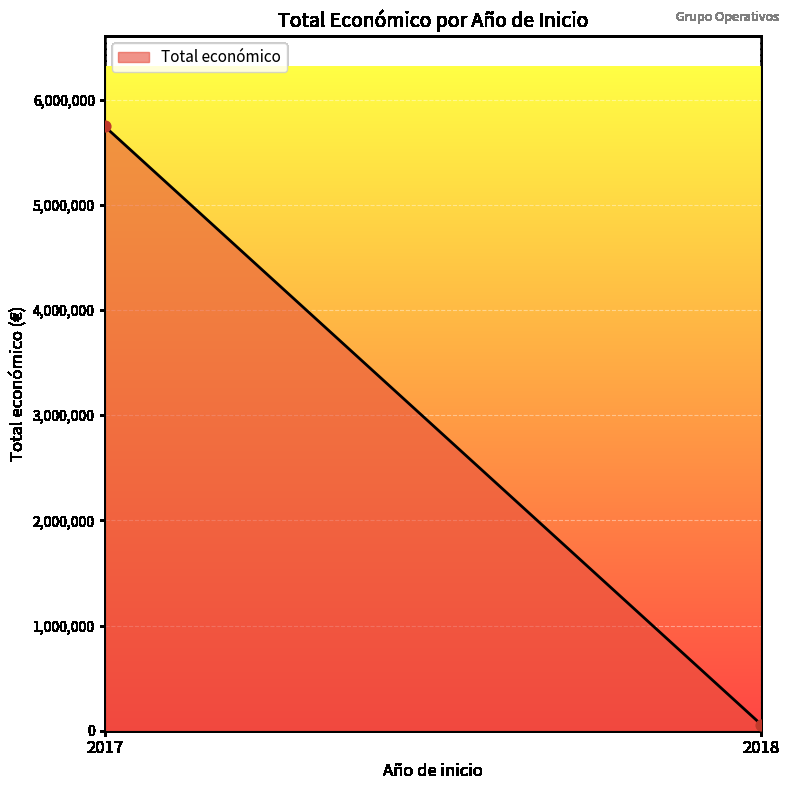

What is the average Y value?

2901913